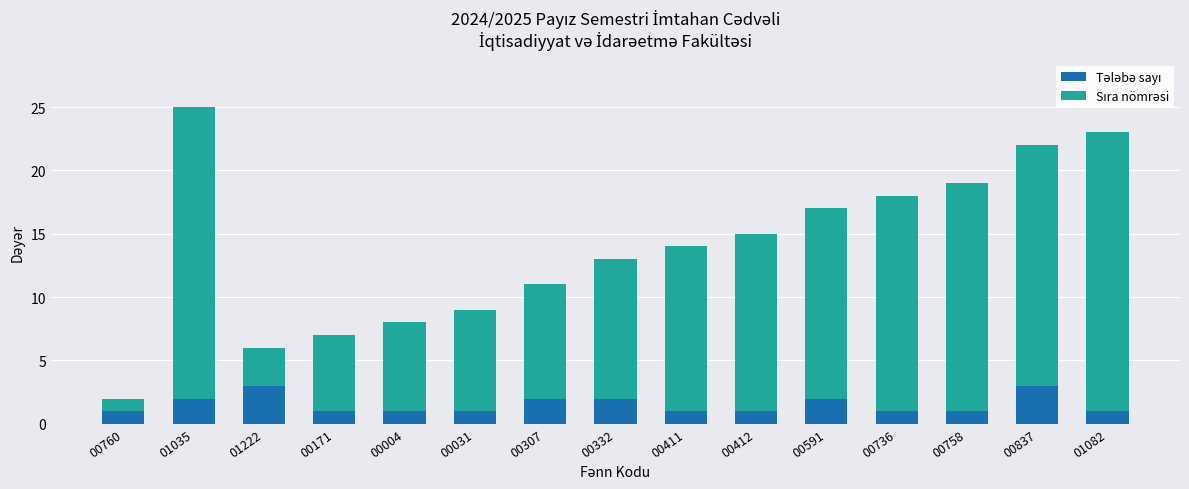

At which category is the sum across all series the highest?

01035